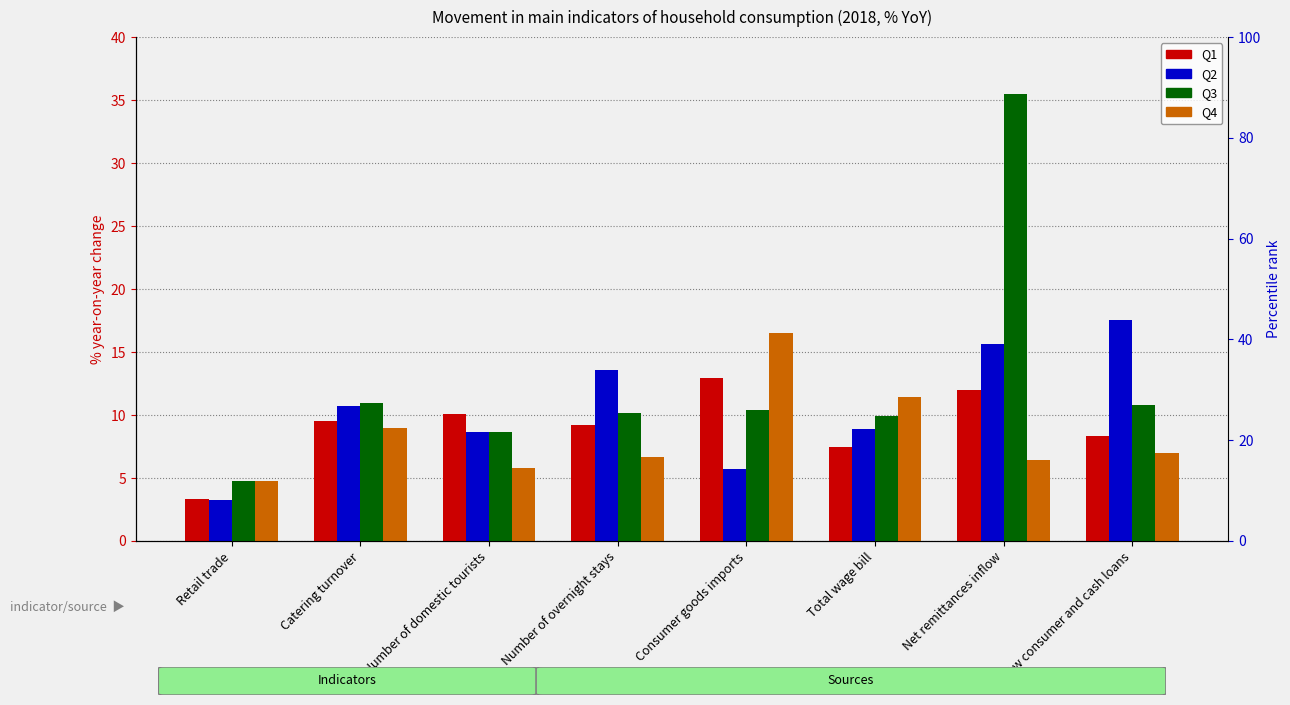

What is the difference between the highest and lowest values at Number of domestic tourists?

4.3